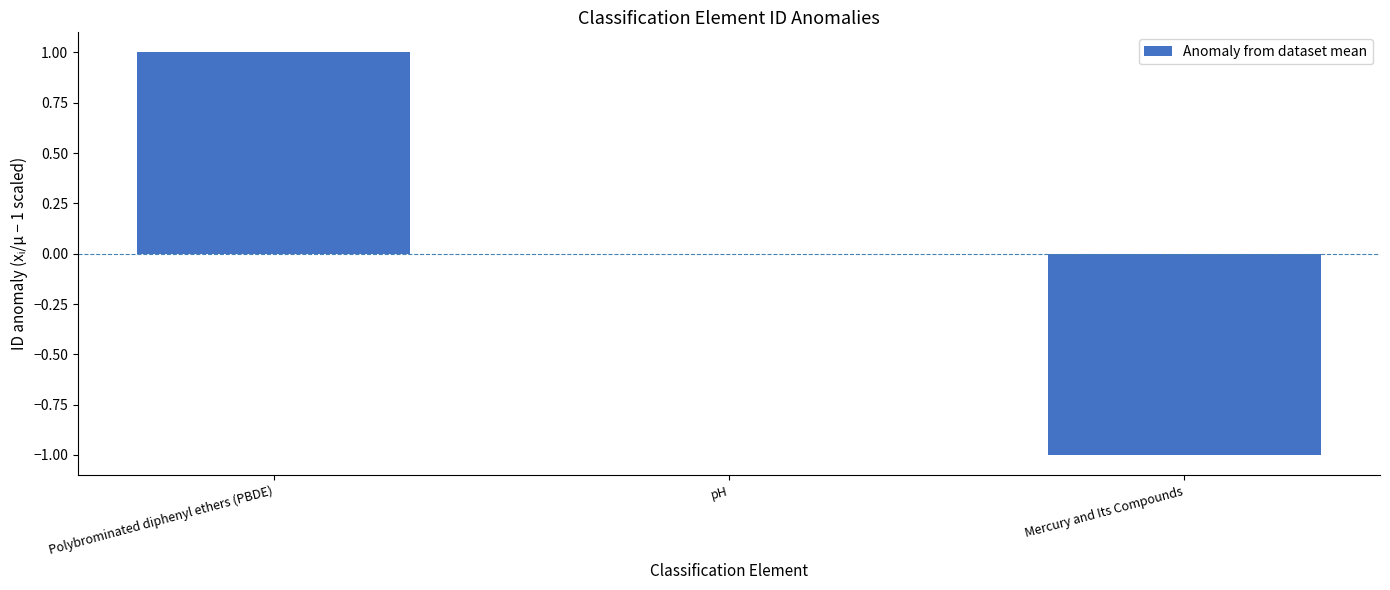

The value at Mercury and Its Compounds is -1. True or false?

True